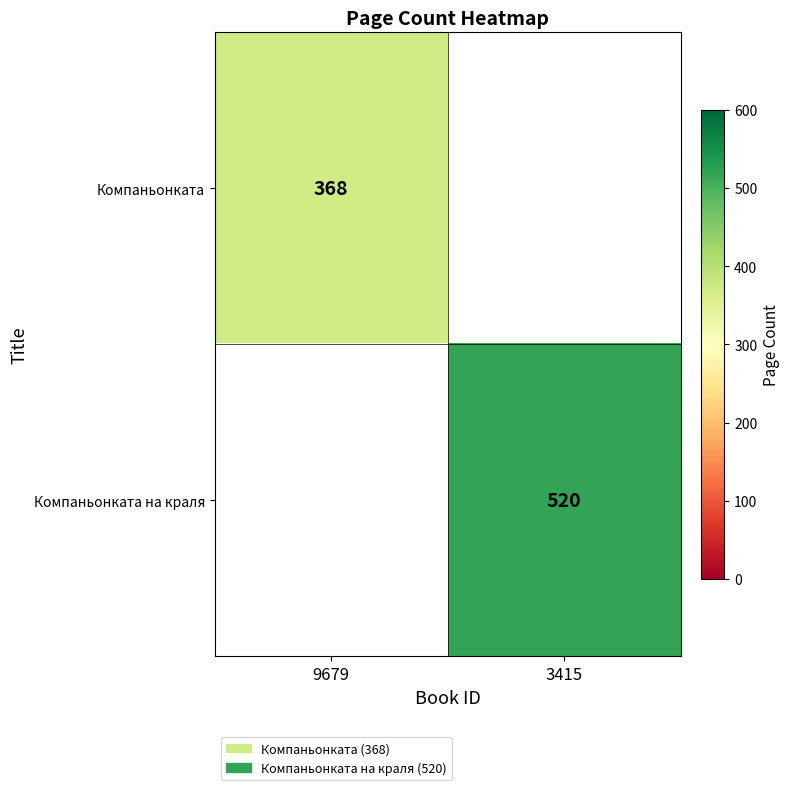

True or false: Компаньонката has a value of 368 at 9679.

True